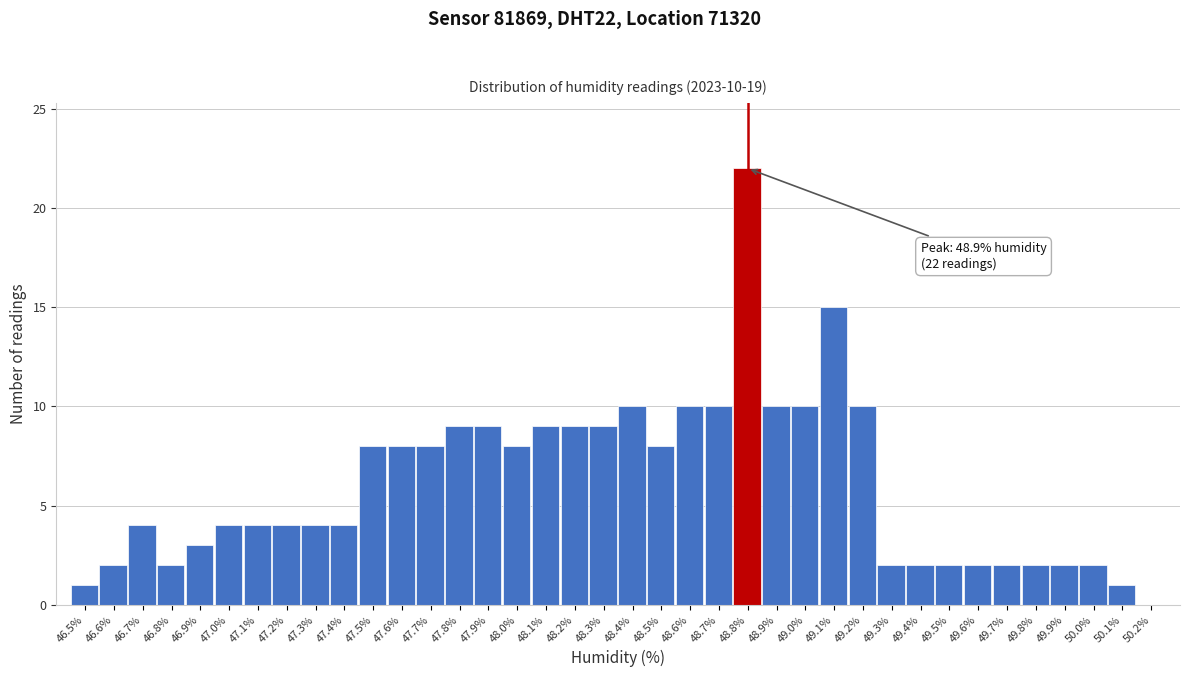

Which has a higher value, 50.1% or 48.0%?

48.0%